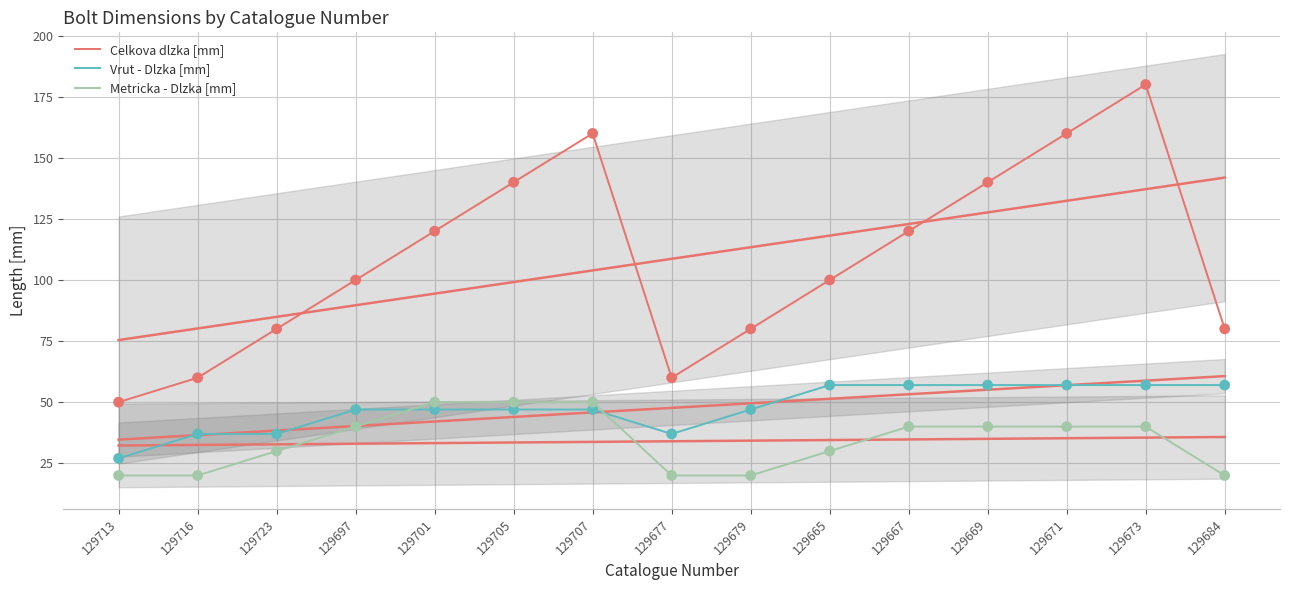

At how many categories does at least one series exceed 128?

5